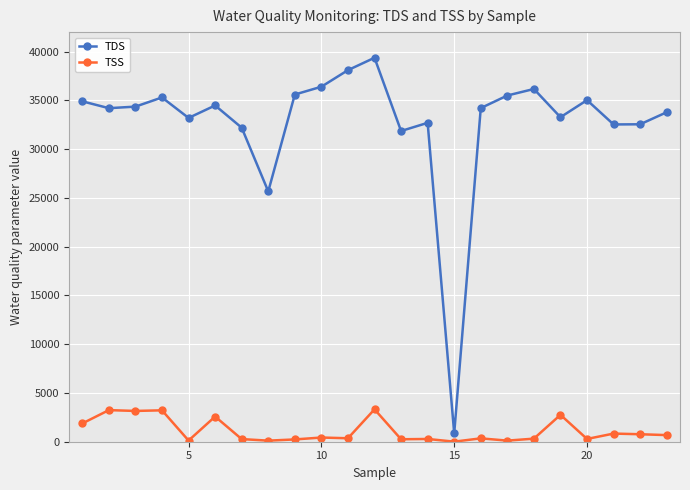

In TDS, how many points are lower than both neighbors (excluding endpoints)?

7